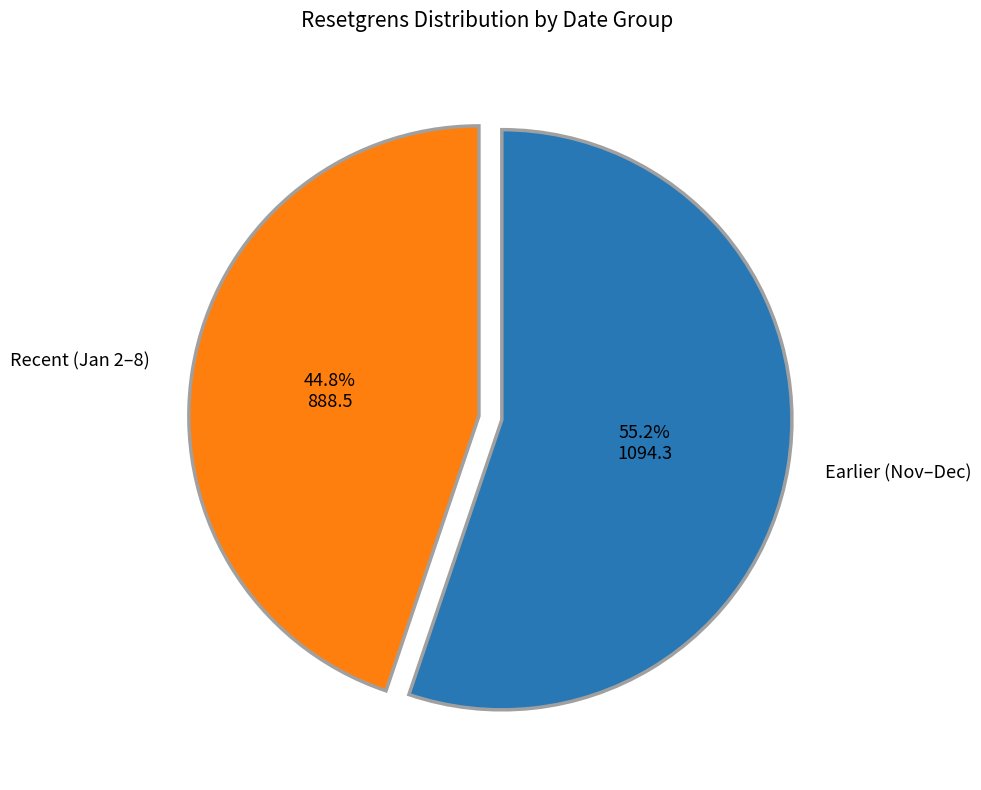

Does any single category account for the majority?

Yes